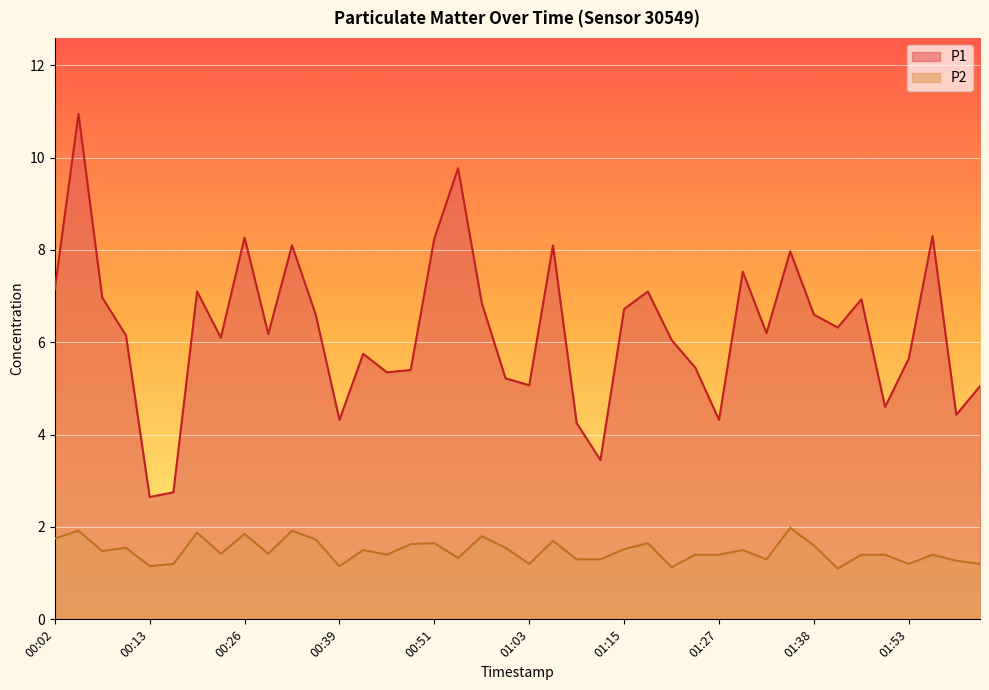

The value of P1 at 00:45 is 8.5. True or false?

False